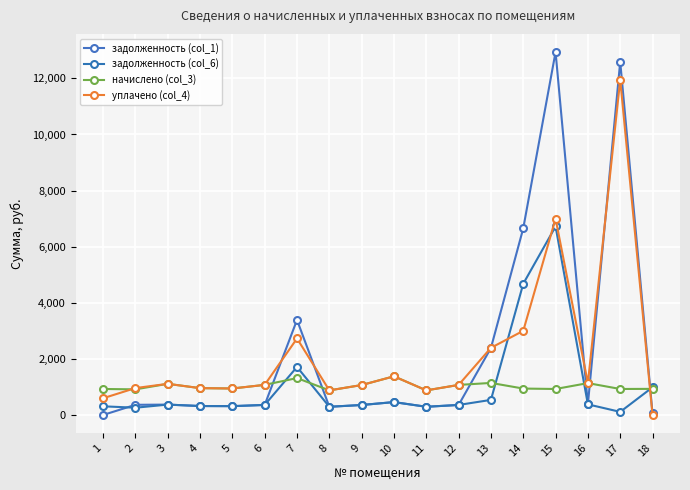

Rank the series by their maximum value, from lowest to highest.

начислено (col_3), задолженность (col_6), уплачено (col_4), задолженность (col_1)